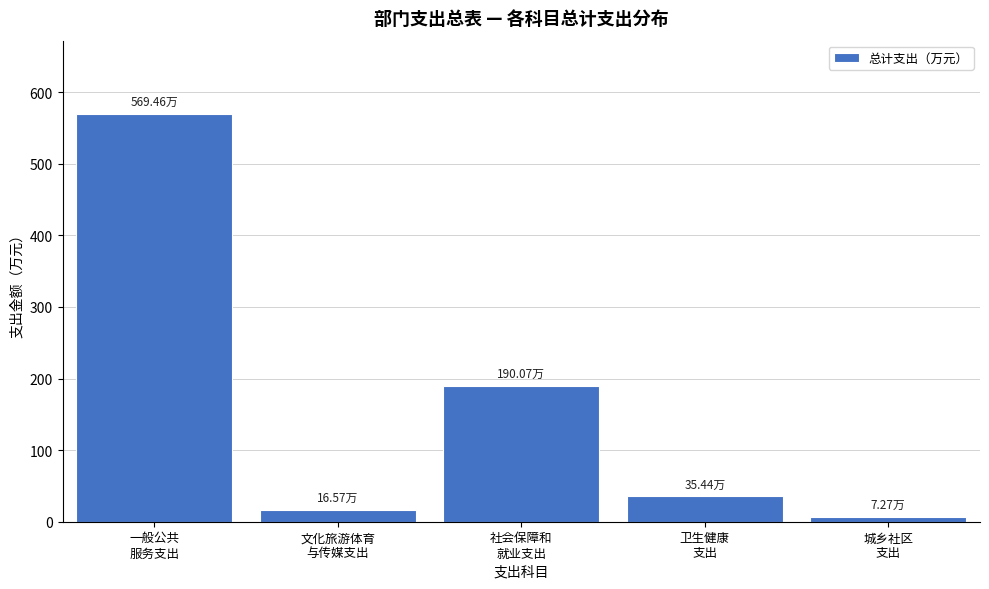

What is the difference between the second highest and minimum values?

182.8